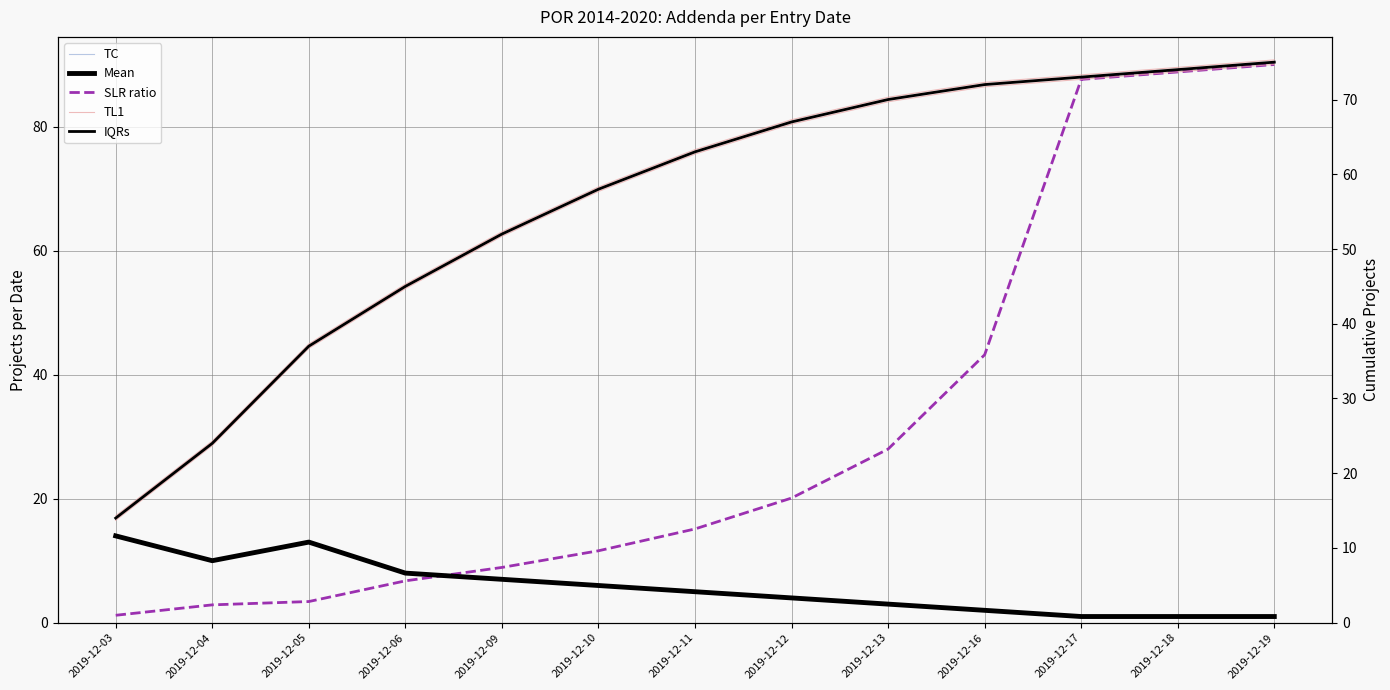

How many values in the SLR ratio series exceed 15?

7